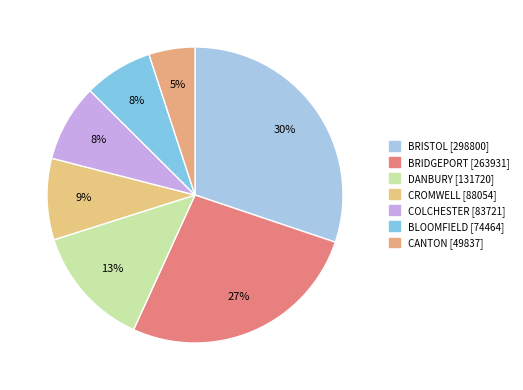

Between COLCHESTER and BRIDGEPORT, which is larger?

BRIDGEPORT